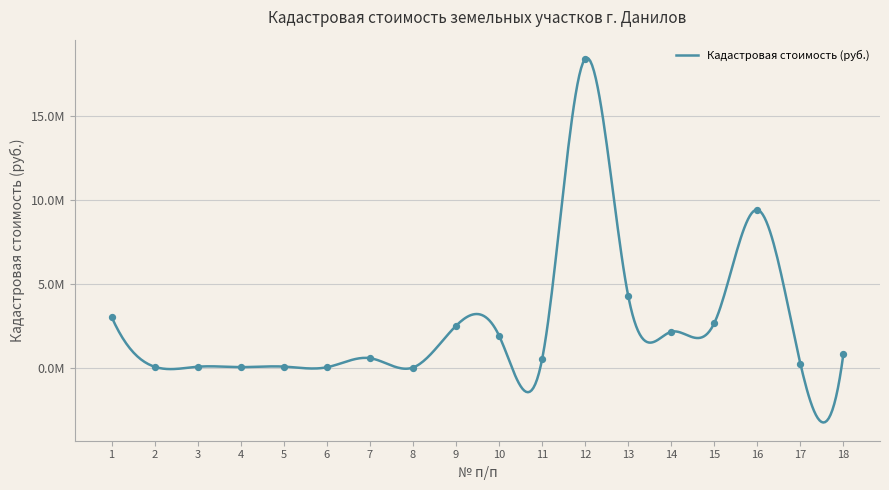

Between 10 and 11, which is larger?

10